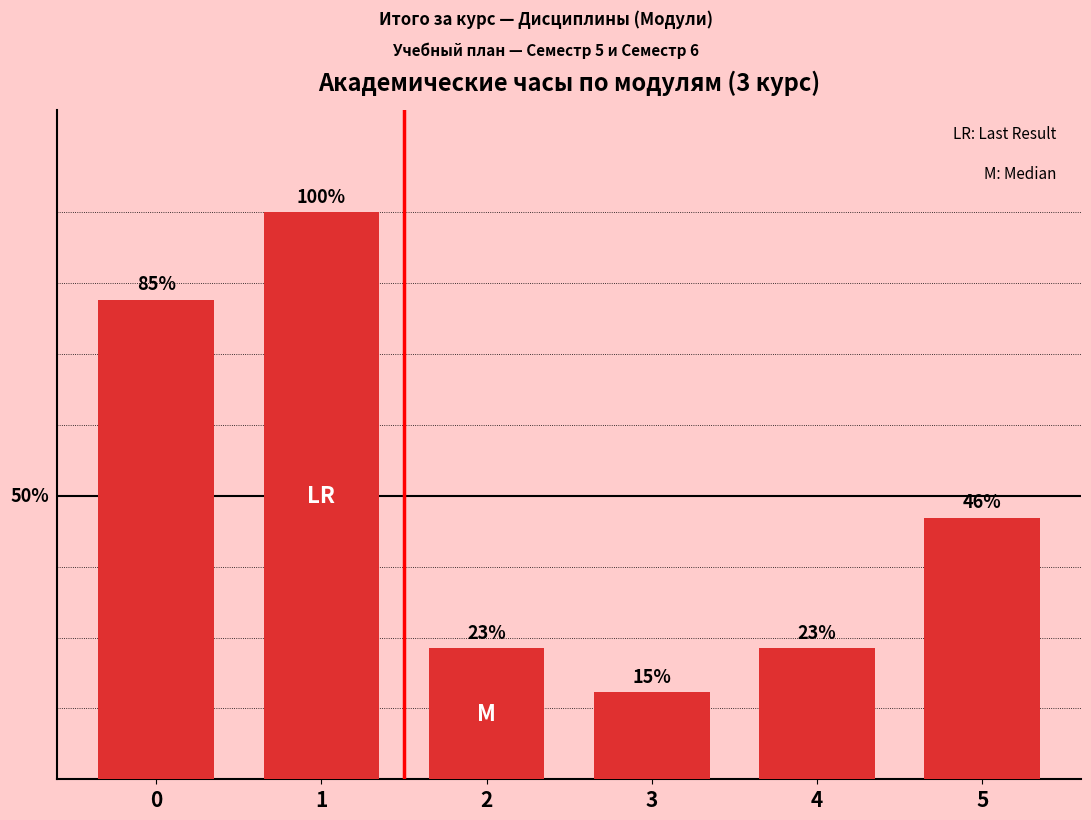

What is the ratio of the value at 2 to the value at 0?

0.3